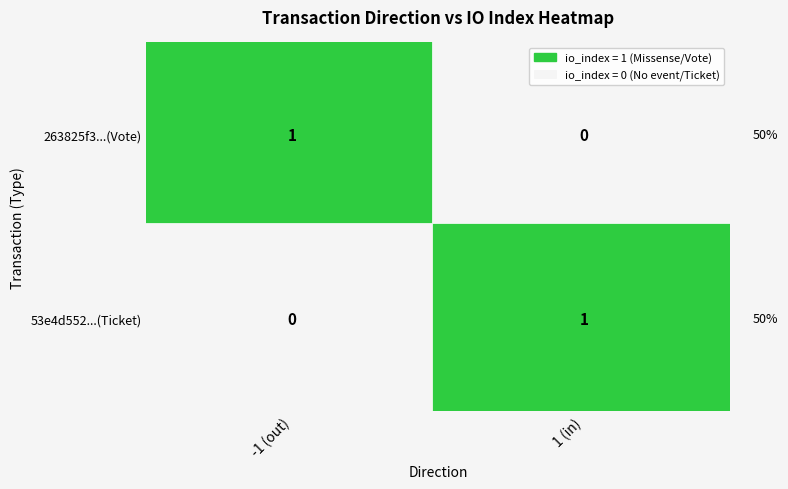

How many 263825f3085950306e65998a3be2e9b1950010a values are between -1 and 1?

2